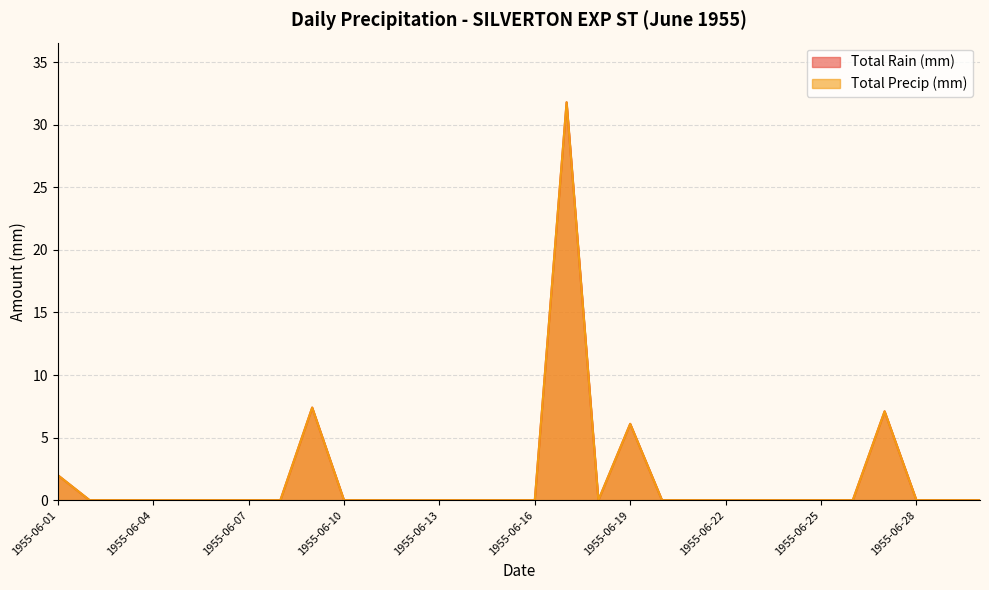

Reading left to right, extract all data points from this chart.

Total Rain (mm): 1955-06-01=2.0	1955-06-02=0.0	1955-06-03=0.0	1955-06-04=0.0	1955-06-05=0.0	1955-06-06=0.0	1955-06-07=0.0	1955-06-08=0.0	1955-06-09=7.4	1955-06-10=0.0	1955-06-11=0.0	1955-06-12=0.0	1955-06-13=0.0	1955-06-14=0.0	1955-06-15=0.0	1955-06-16=0.0	1955-06-17=31.8	1955-06-18=0.0	1955-06-19=6.1	1955-06-20=0.0	1955-06-21=0.0	1955-06-22=0.0	1955-06-23=0.0	1955-06-24=0.0	1955-06-25=0.0	1955-06-26=0.0	1955-06-27=7.1	1955-06-28=0.0	1955-06-29=0.0	1955-06-30=0.0
Total Precip (mm): 1955-06-01=2.0	1955-06-02=0.0	1955-06-03=0.0	1955-06-04=0.0	1955-06-05=0.0	1955-06-06=0.0	1955-06-07=0.0	1955-06-08=0.0	1955-06-09=7.4	1955-06-10=0.0	1955-06-11=0.0	1955-06-12=0.0	1955-06-13=0.0	1955-06-14=0.0	1955-06-15=0.0	1955-06-16=0.0	1955-06-17=31.8	1955-06-18=0.0	1955-06-19=6.1	1955-06-20=0.0	1955-06-21=0.0	1955-06-22=0.0	1955-06-23=0.0	1955-06-24=0.0	1955-06-25=0.0	1955-06-26=0.0	1955-06-27=7.1	1955-06-28=0.0	1955-06-29=0.0	1955-06-30=0.0